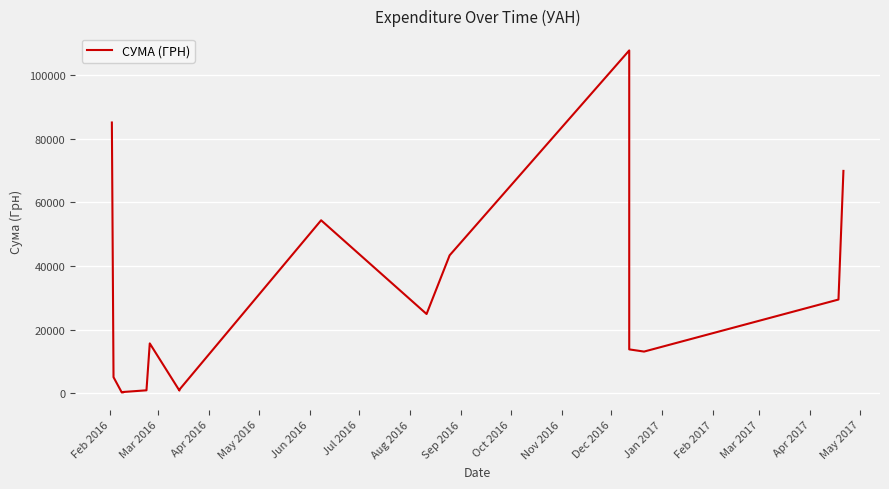

True or false: the data has more than 0 interior local peaks.

True